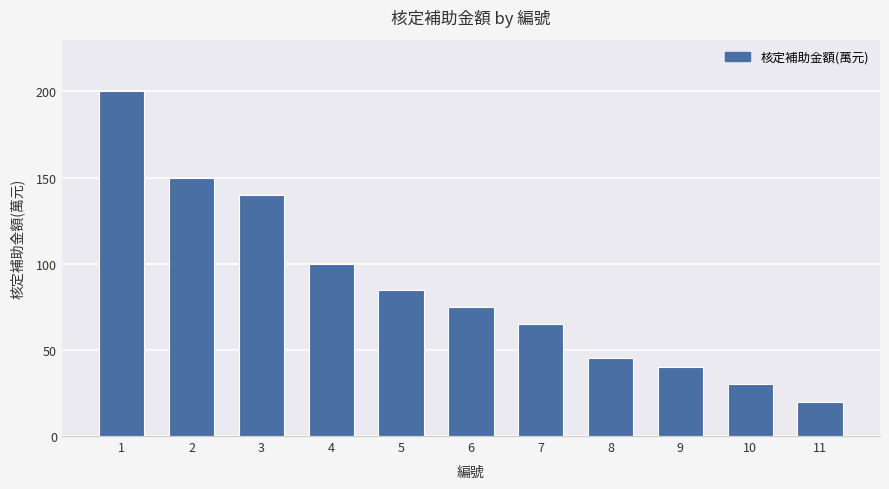

Where is the data nearest to the value 110?

4